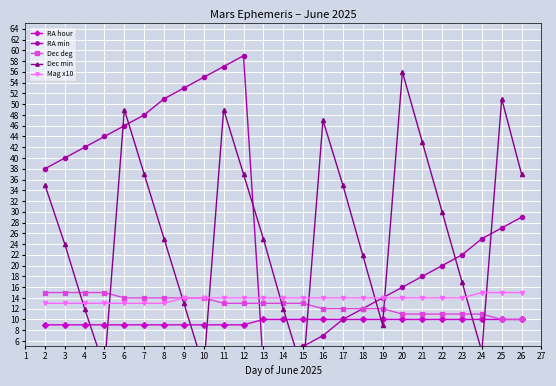

What is the average value of the RA min series?

30